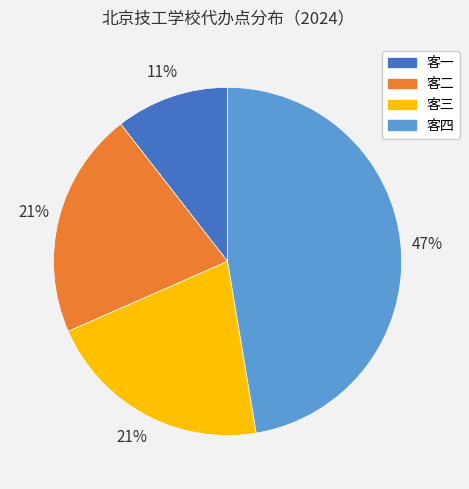

What percentage is the 客二 slice, to the nearest percent?

21%